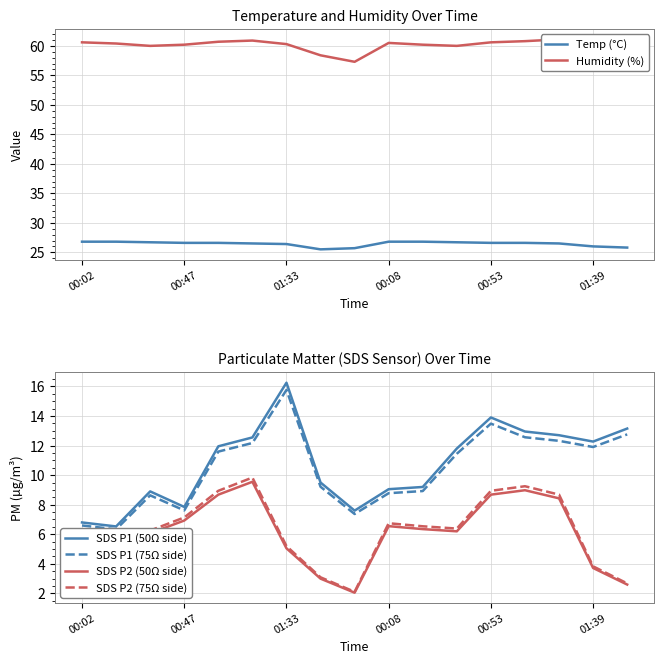

Does the chart display data point markers on the line(s)?

No